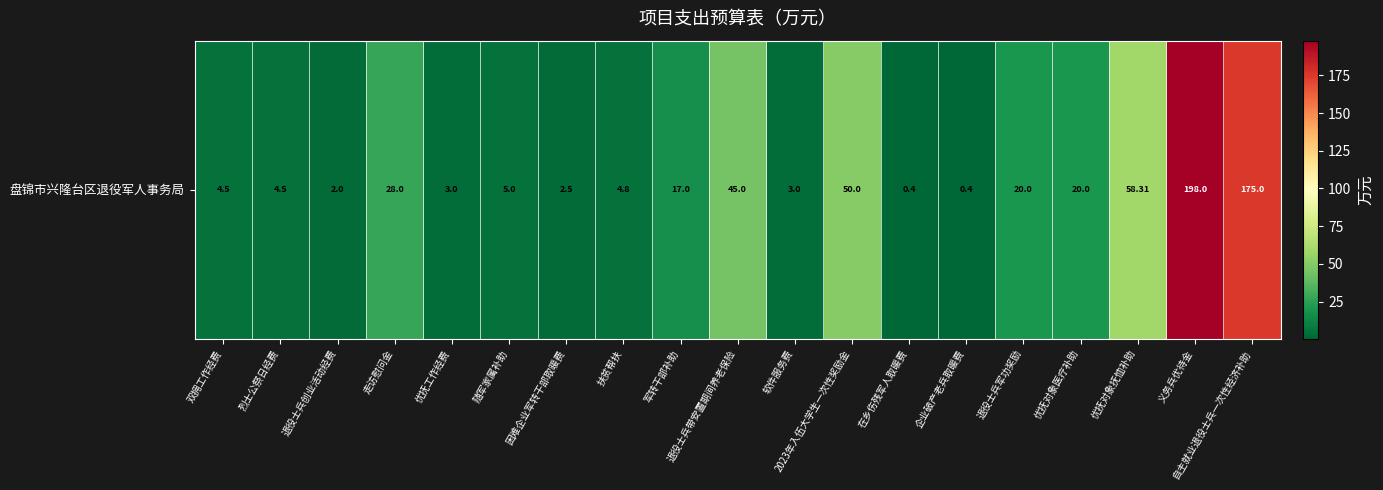

What value does the data have at 优抚工作经费?

3.0